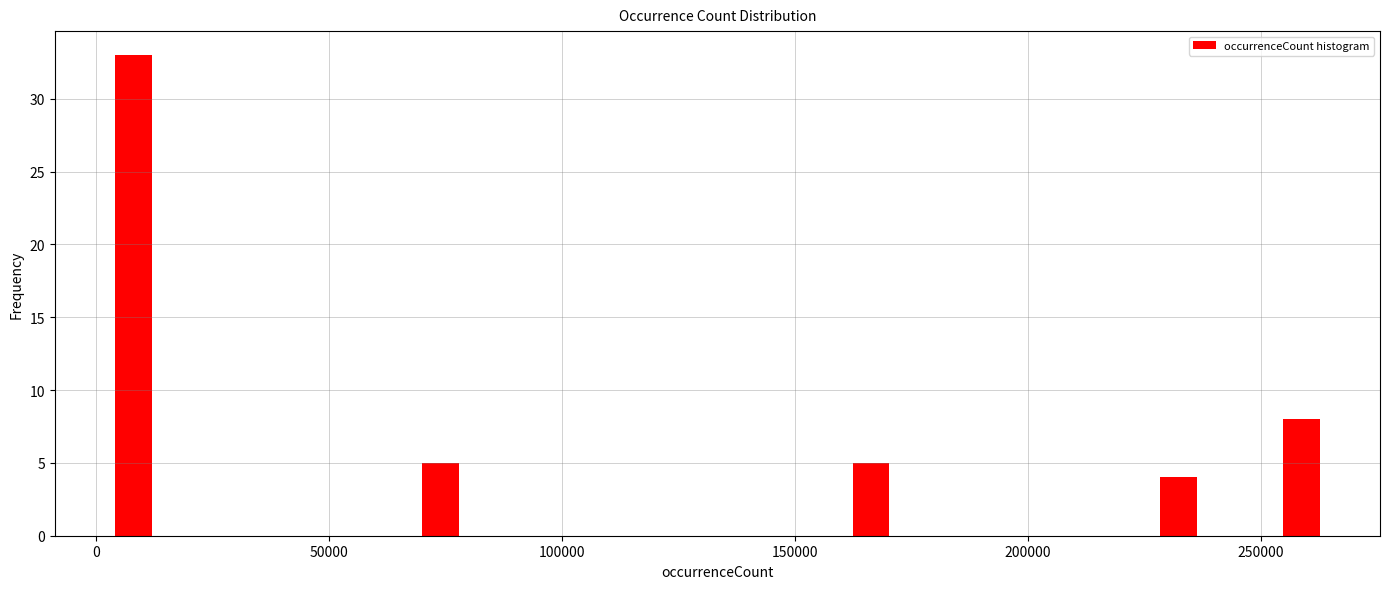

Around what value on the x-axis is the tallest bar? Give the approximate position of its centre, as read against the axis.

10000